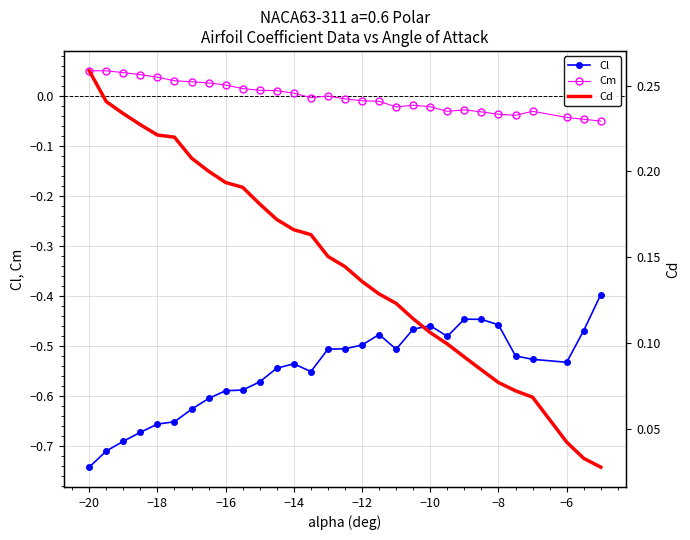

True or false: Cl and Cd intersect in this chart.

False